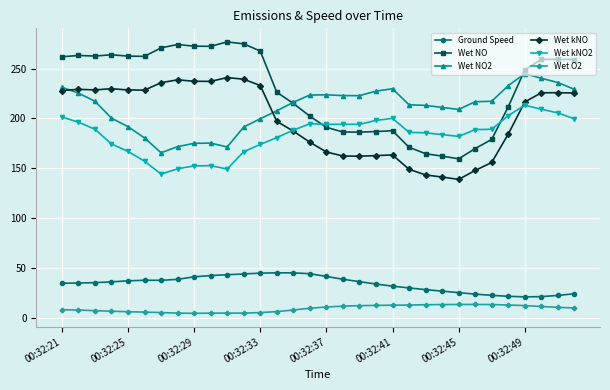

What is the difference between the second highest and second lowest values in the Wet kNO series?

97.9